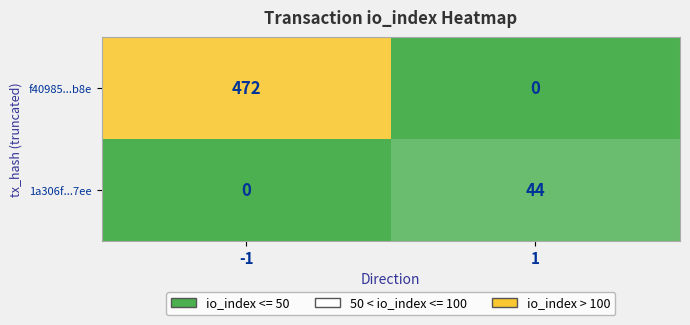

At which category does the chart reach its peak across all series?

-1